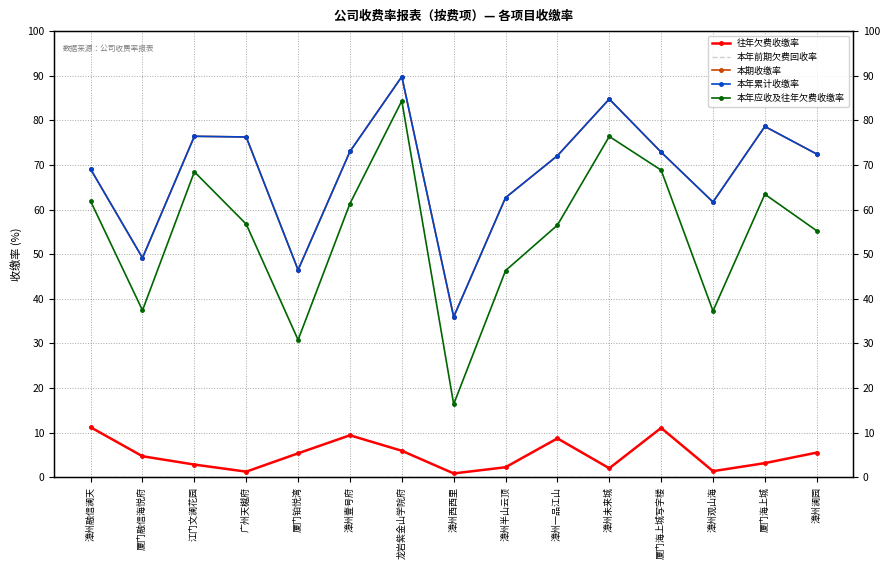

What is the difference between the 本年累计收缴率 values at 厦门海上城写字楼 and 厦门融信海悦府?

23.7